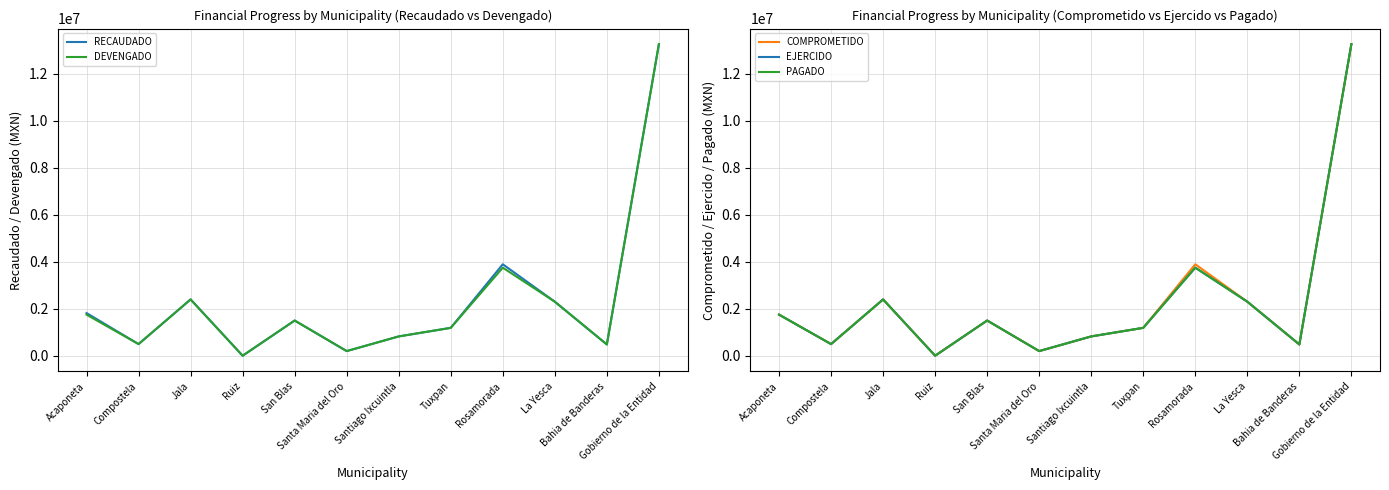

What is the average value of the RECAUDADO series?

2360043.4